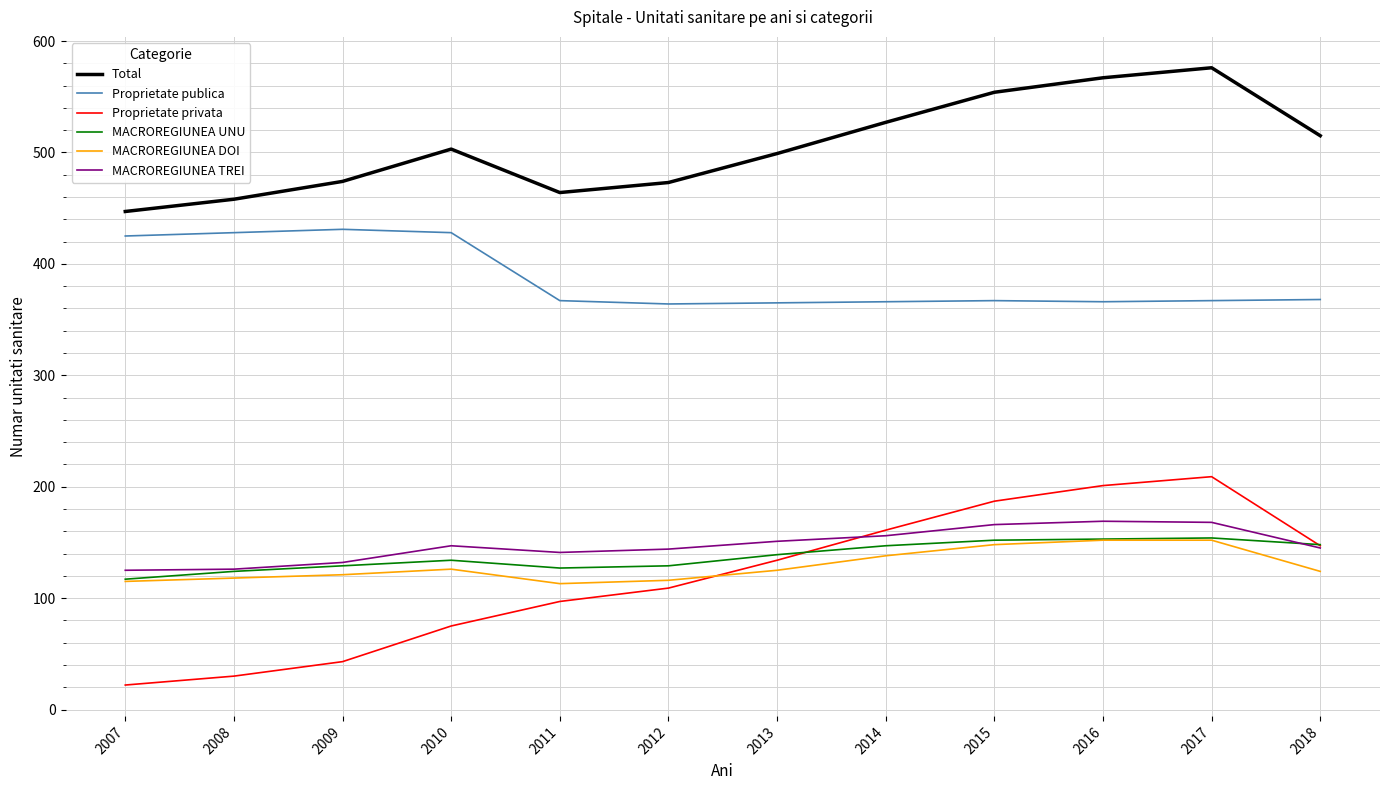

True or false: Total and MACROREGIUNEA UNU intersect in this chart.

False